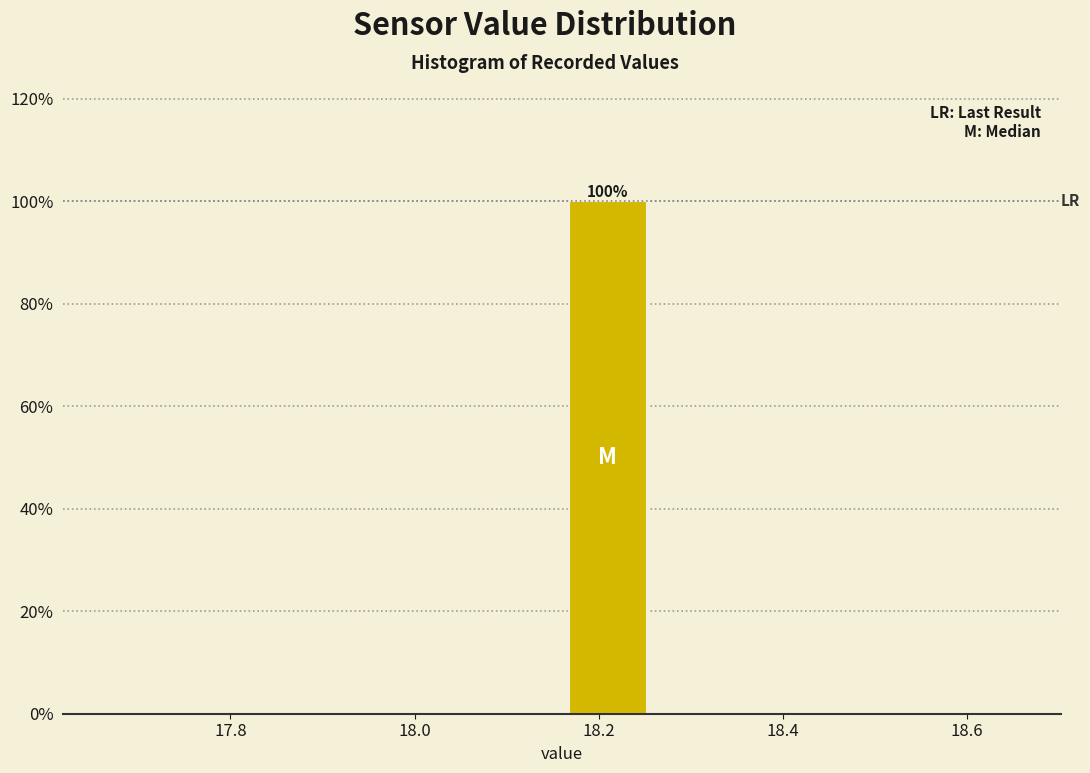

Over which range of the x-axis is the bar tallest?

18.16 to 18.26